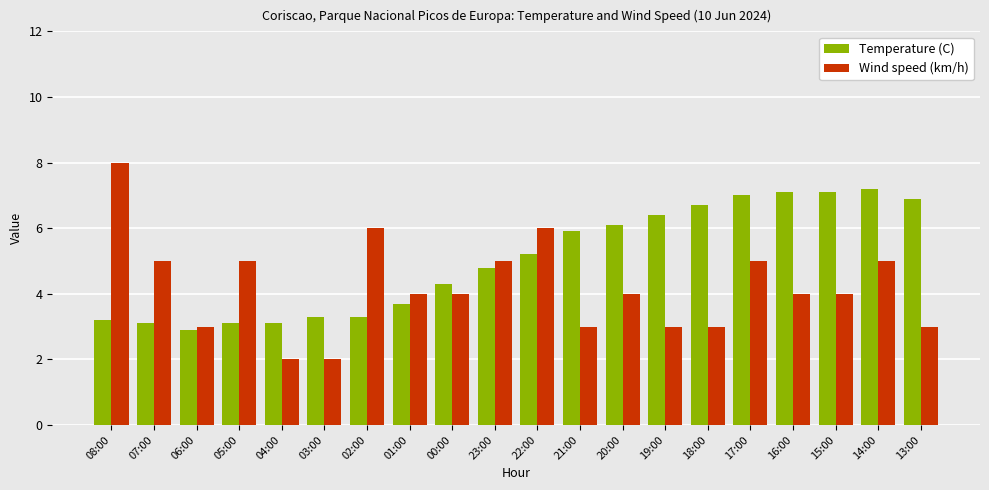

Are the bars grouped side by side (vs. stacked)?

Yes